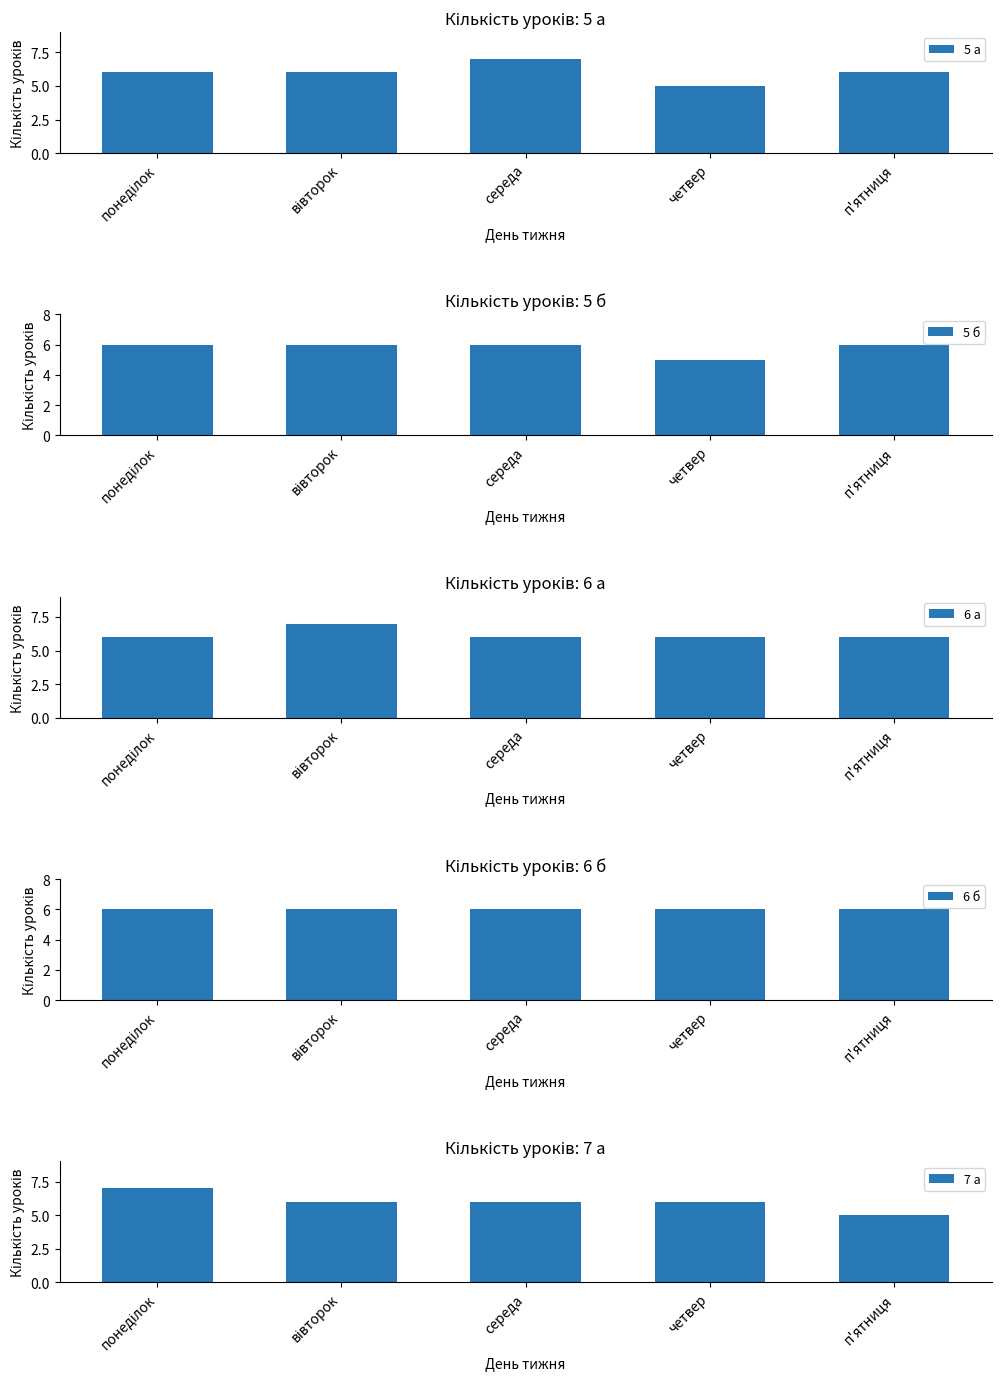

What is the maximum value shown in the chart?

7